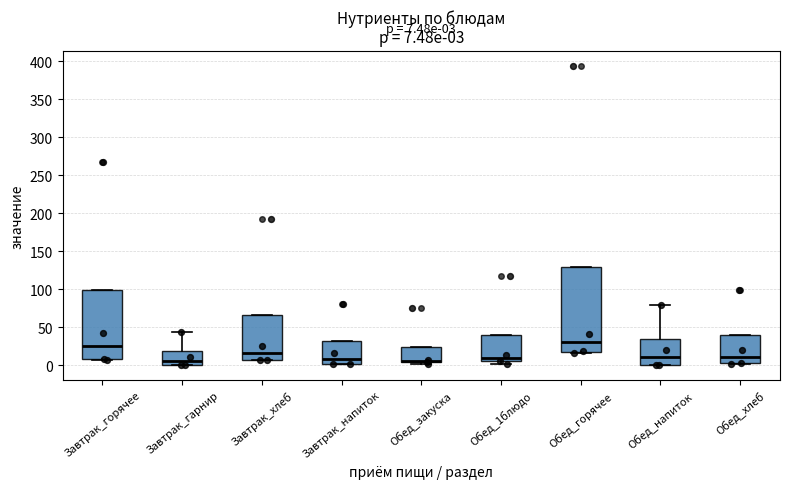

Comparing the boxes themselves (not the whiskers), which one is the tallest?

Обед_горячее